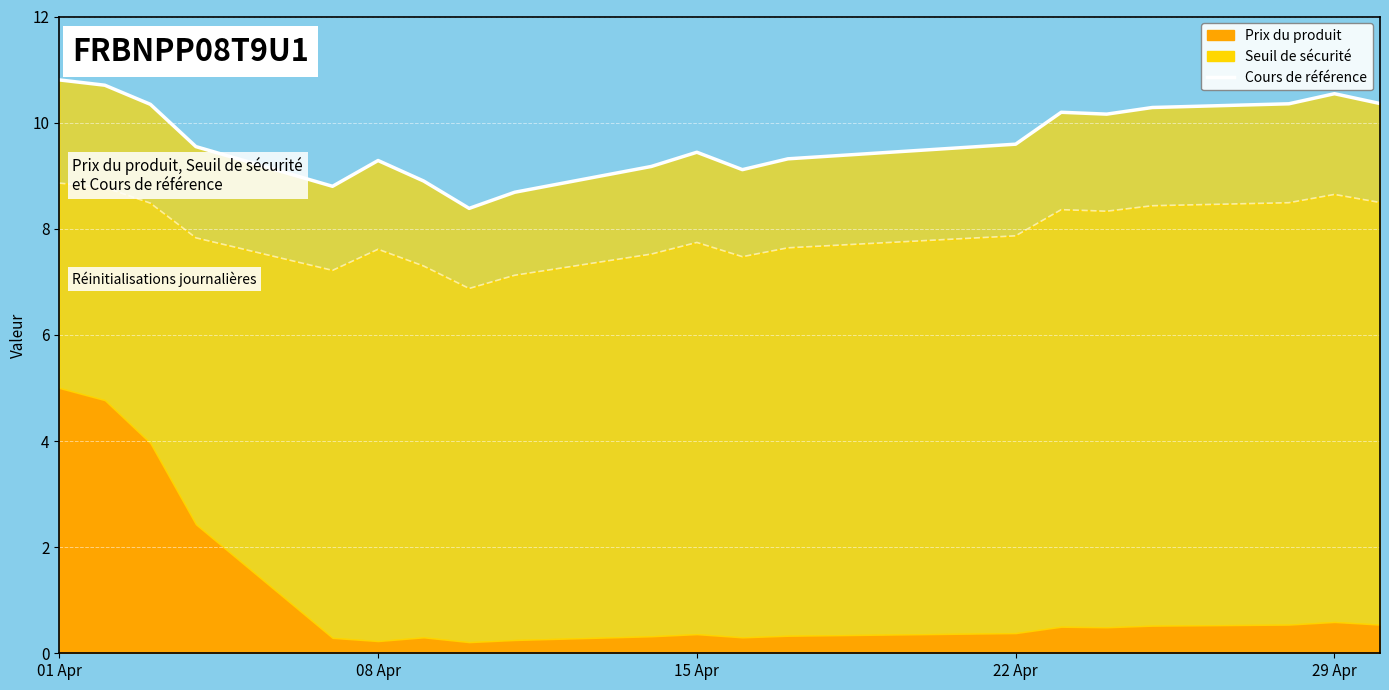

How many data points in Cours de référence are less than 9?

4